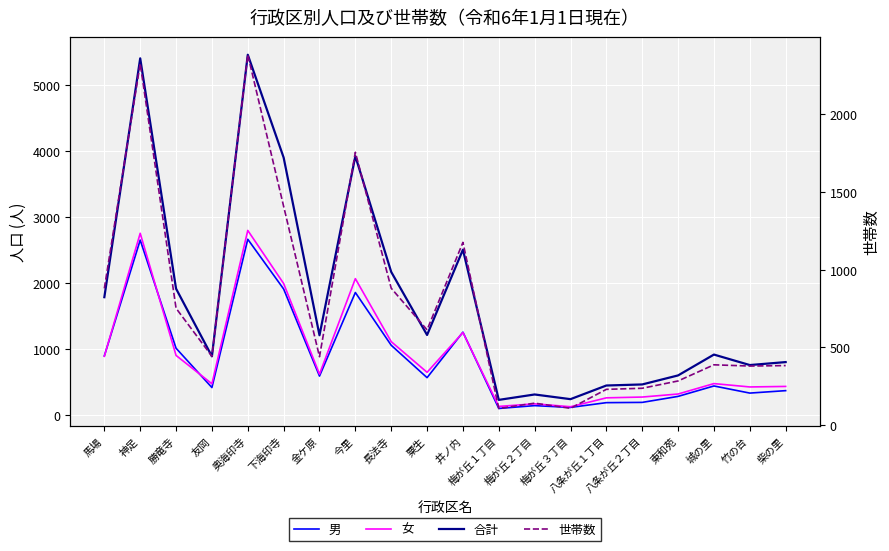

At 梅が丘２丁目, list the series in order from largest to smallest.

合計, 女, 男, 世帯数